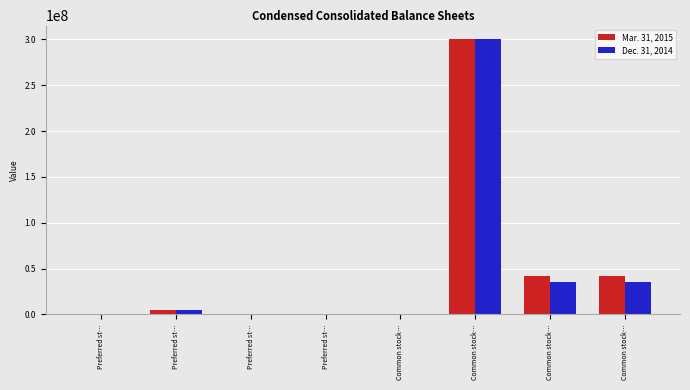

Which series has the largest total across all categories?

Mar. 31, 2015